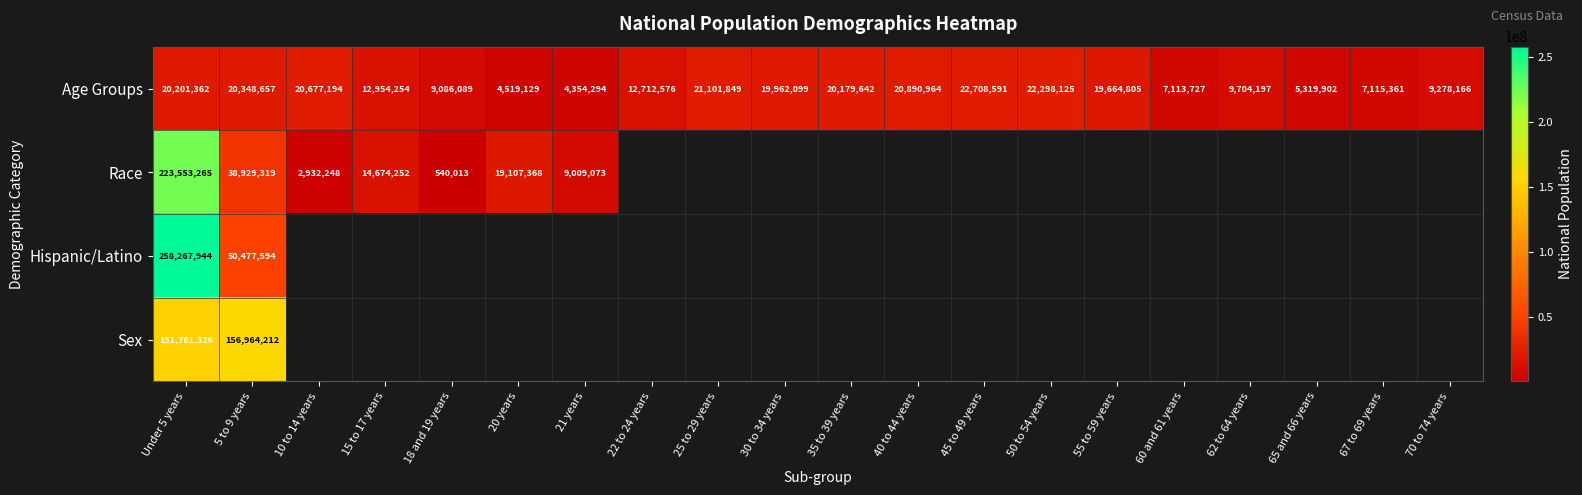

At which category is the sum across all series the highest?

Under 5 years